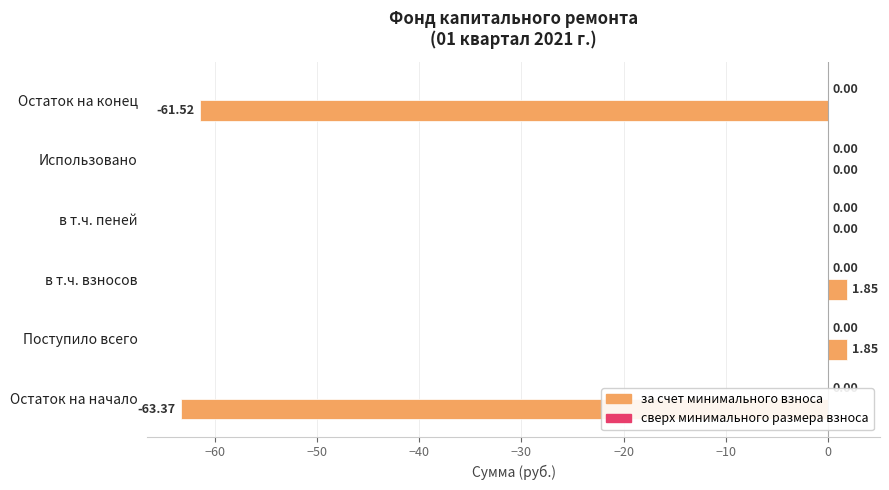

What is the sum of all values?

-121.2